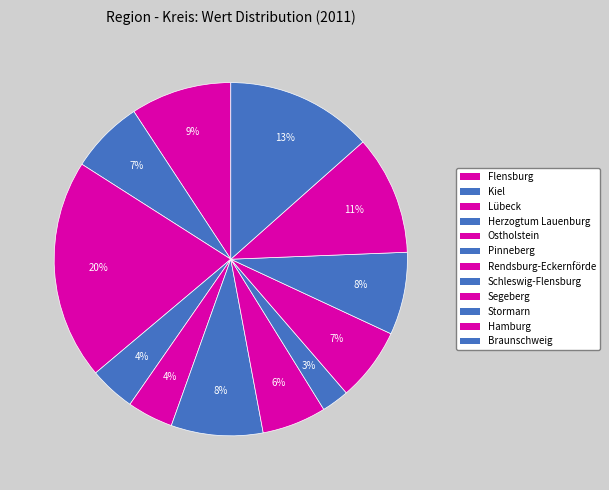

How many slices are in this pie chart?

12